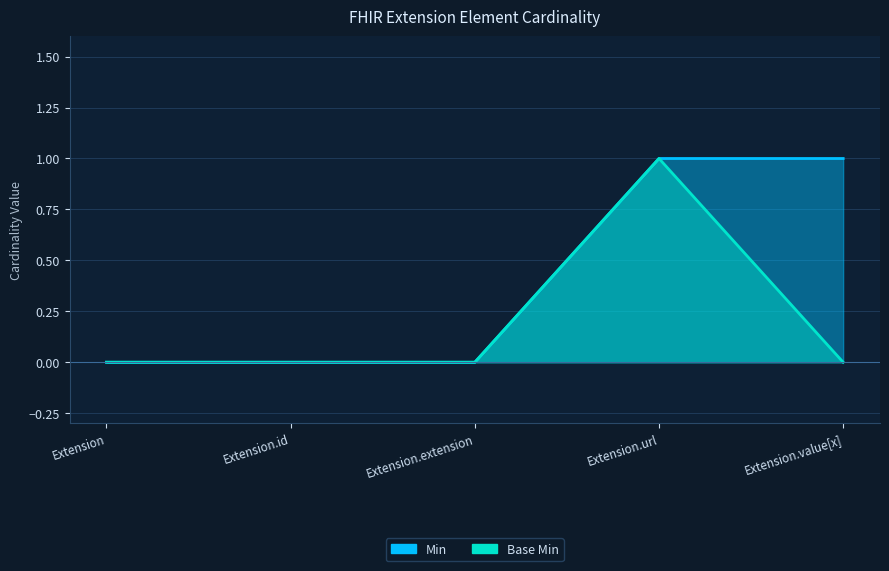

Which series has the widest spread of values?

Min